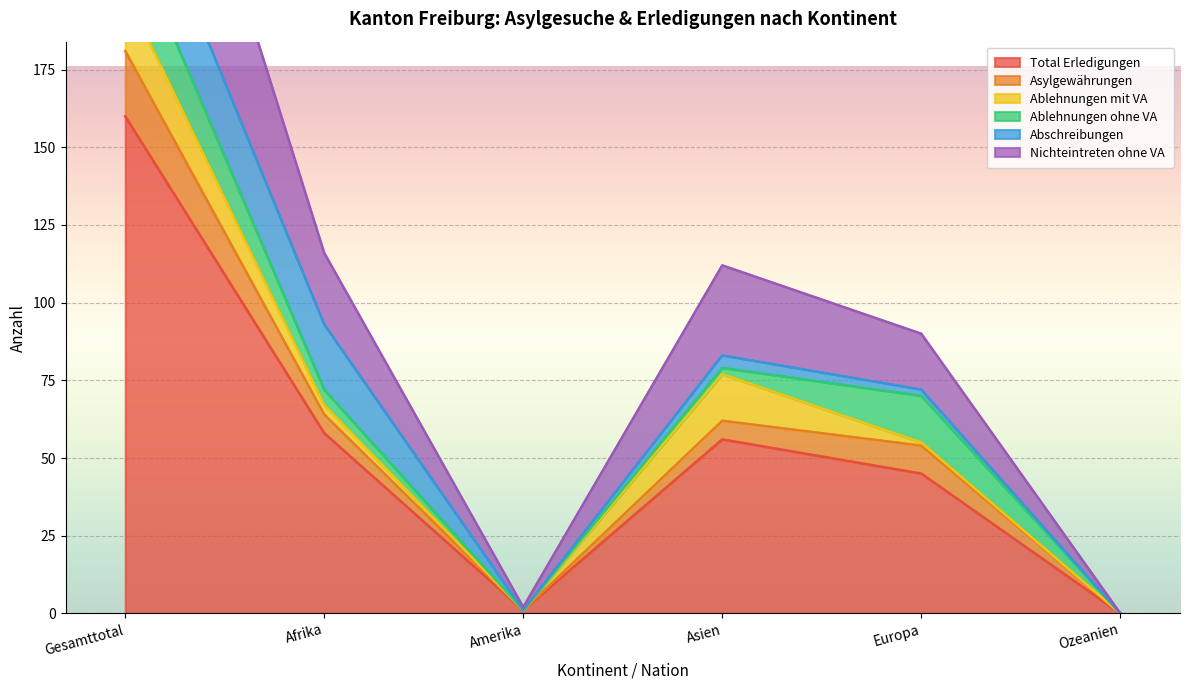

At which label is Total Erledigungen closest to 80?

Afrika